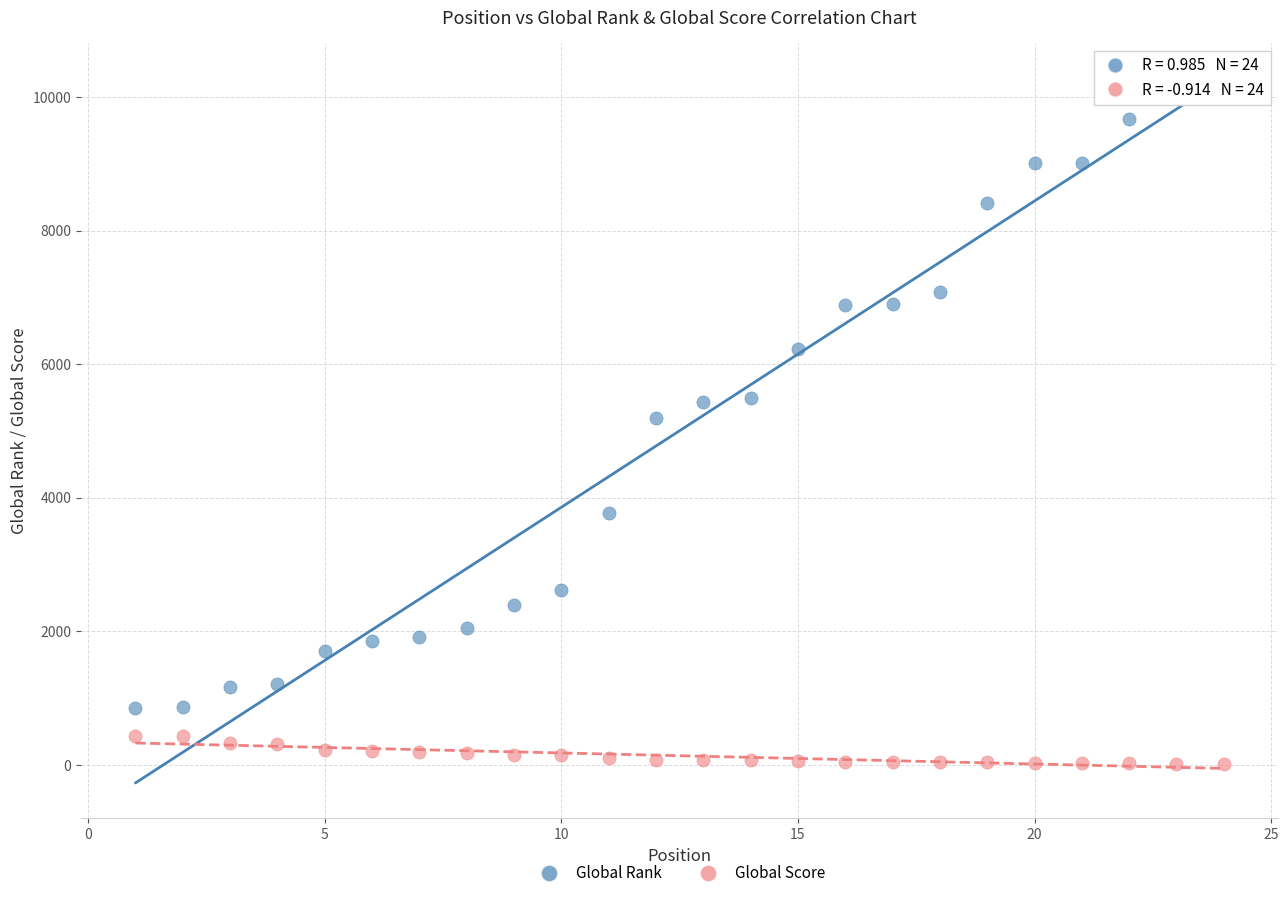

Which series has the largest Y range (max minus min)?

Global Rank